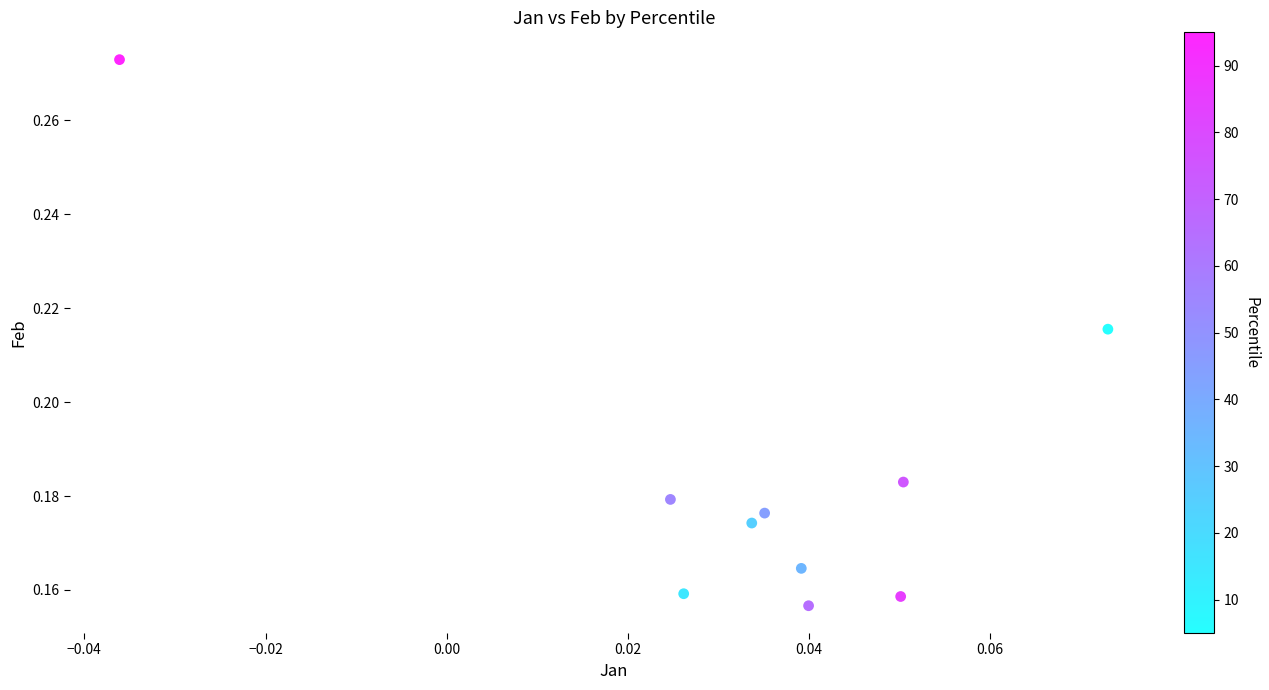

Count the number of points in this scatter plot.

10